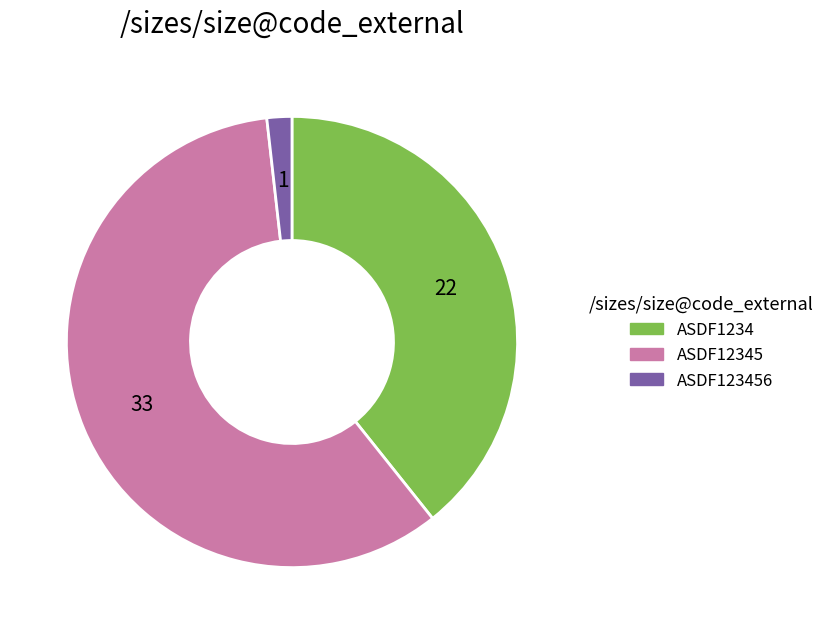

The ASDF12345 slice represents 59% of the pie. True or false?

True